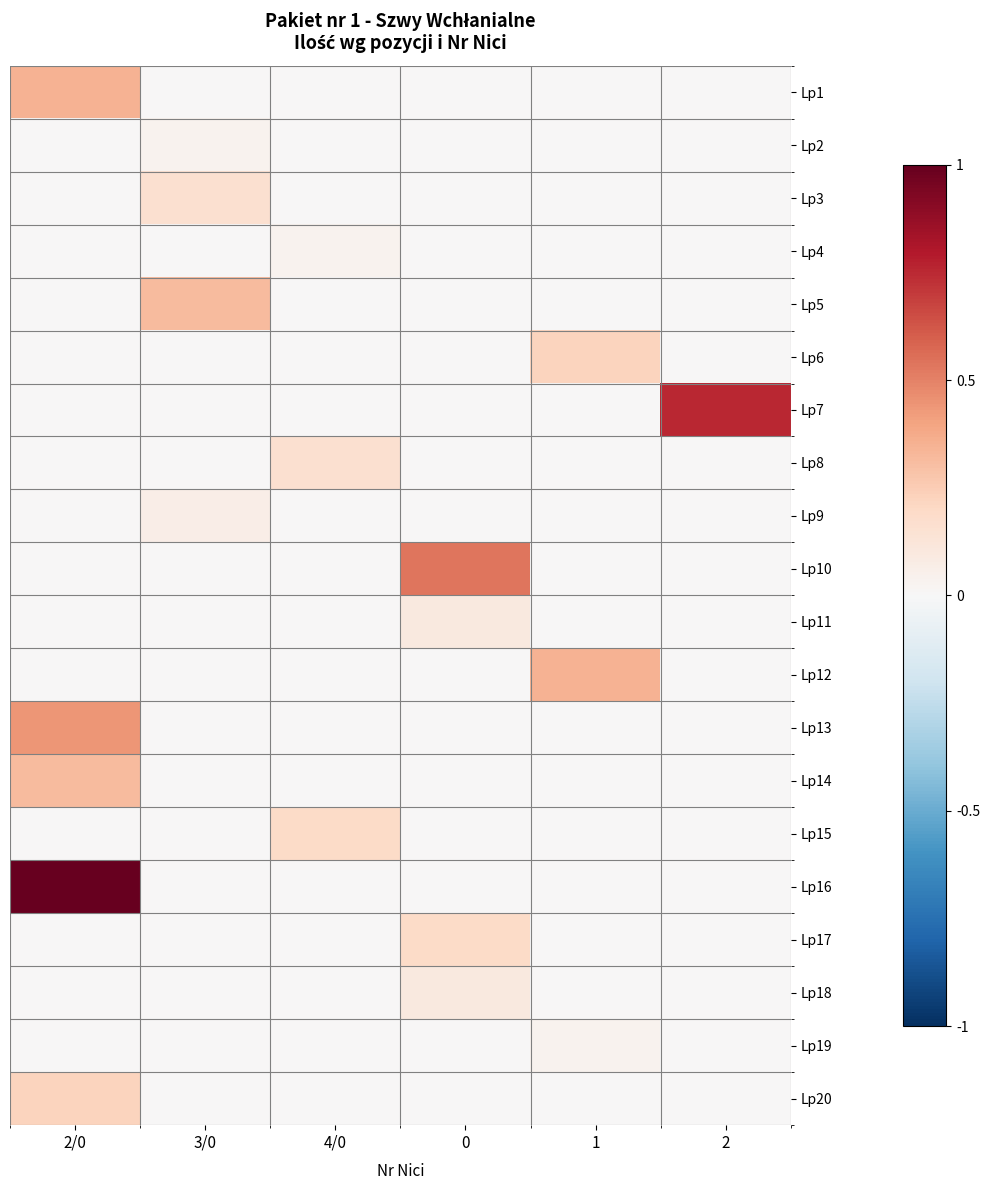

Which category has the highest value across all series?

2/0